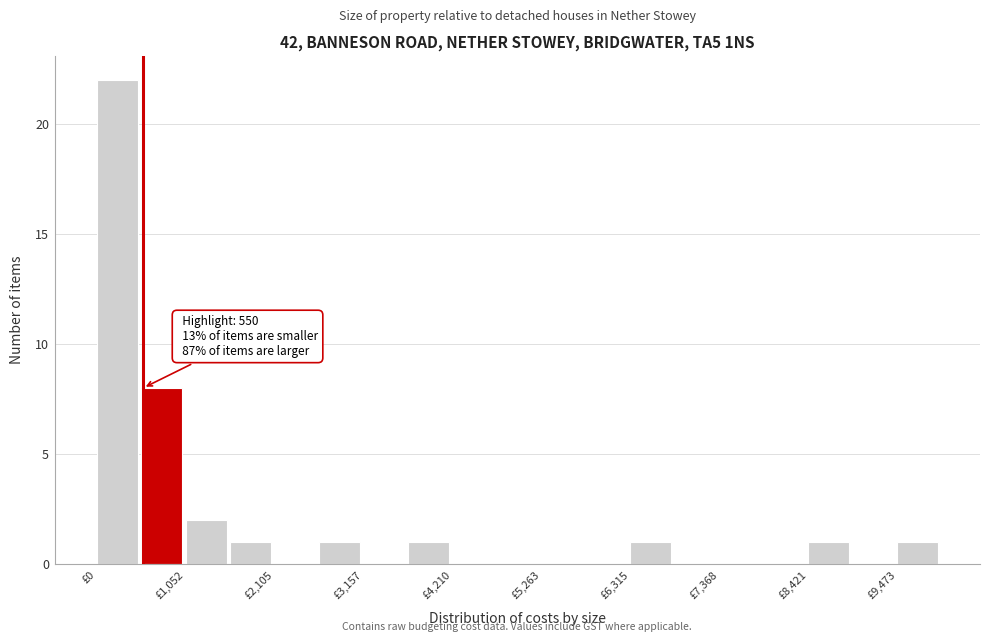

Read against the x-axis, roughly where is the centre of the tallest bar?

200